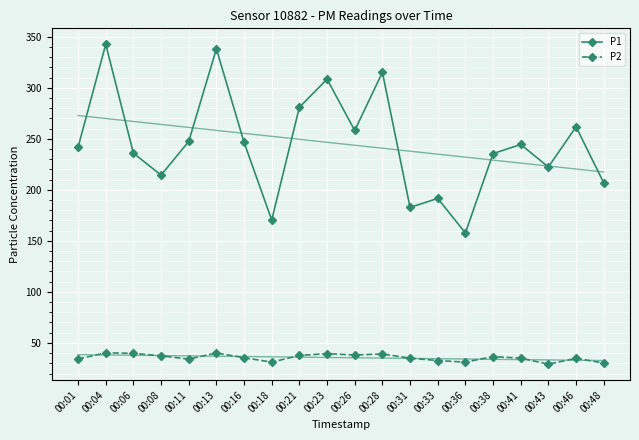

What is the sum of all P2 values?

711.9